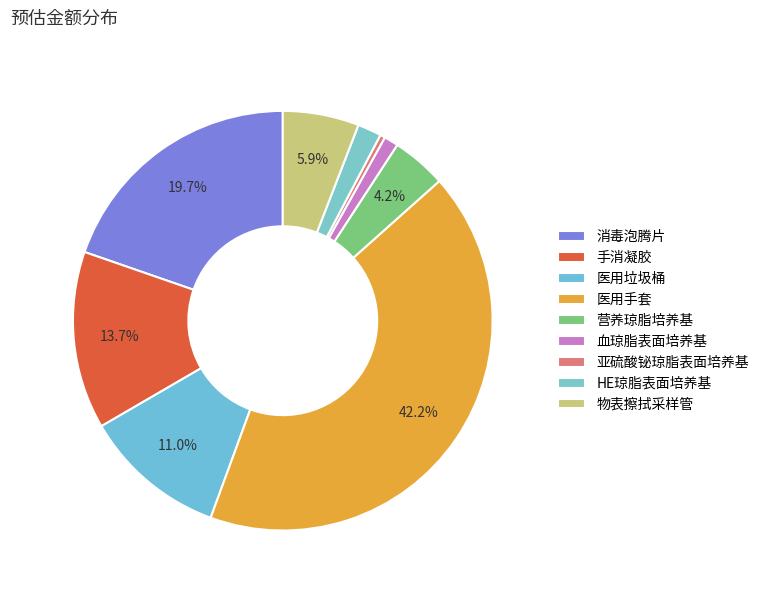

How many slices are in this pie chart?

9